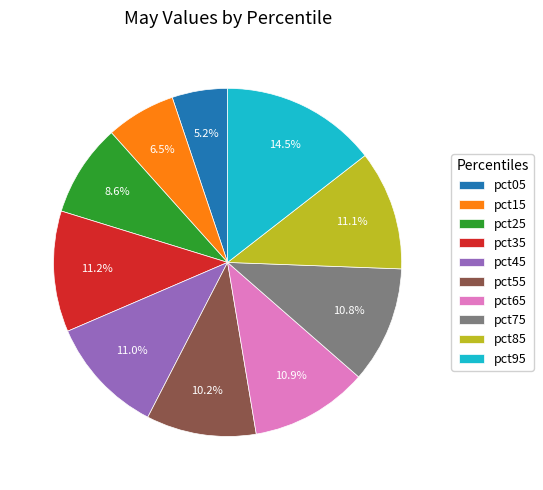

To the nearest percent, what is the average slice percentage?

10%